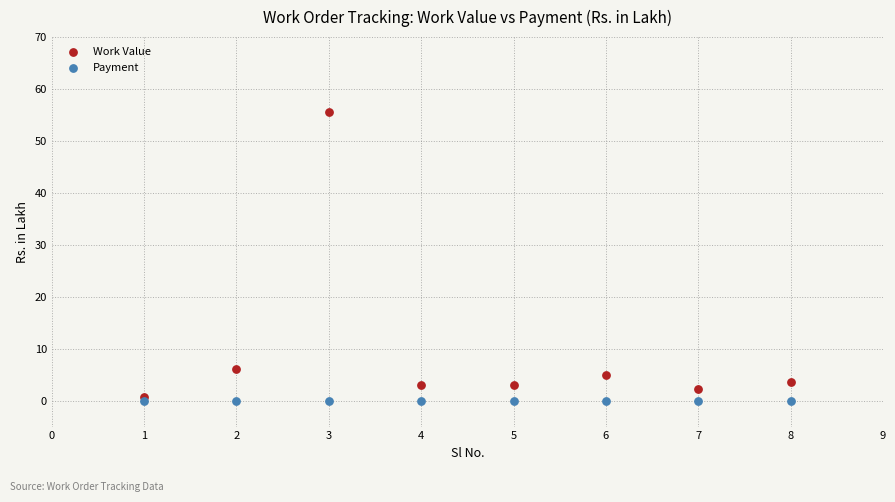

What are all the series names shown in the legend?

Work Value, Payment